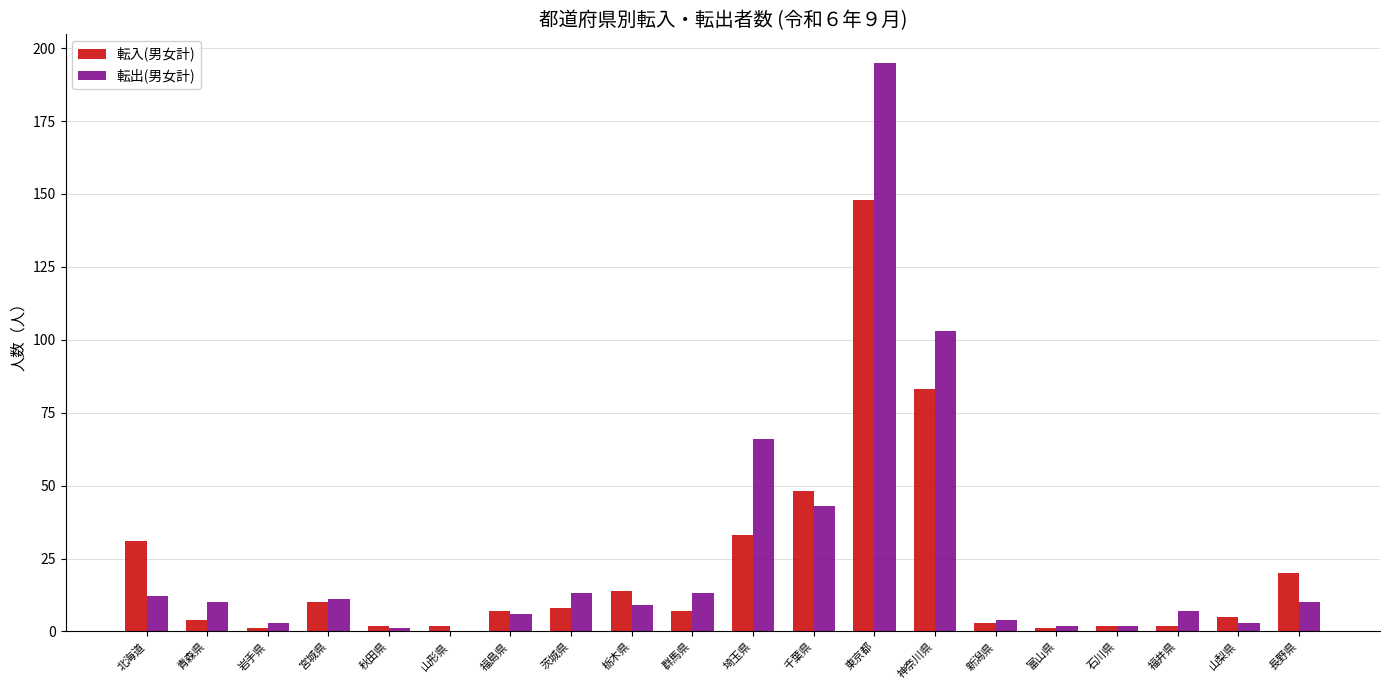

Reading left to right, what are all the values shown in this chart?

転入(男女計): 北海道=31	青森県=4	岩手県=1	宮城県=10	秋田県=2	山形県=2	福島県=7	茨城県=8	栃木県=14	群馬県=7	埼玉県=33	千葉県=48	東京都=148	神奈川県=83	新潟県=3	富山県=1	石川県=2	福井県=2	山梨県=5	長野県=20
転出(男女計): 北海道=12	青森県=10	岩手県=3	宮城県=11	秋田県=1	山形県=0	福島県=6	茨城県=13	栃木県=9	群馬県=13	埼玉県=66	千葉県=43	東京都=195	神奈川県=103	新潟県=4	富山県=2	石川県=2	福井県=7	山梨県=3	長野県=10